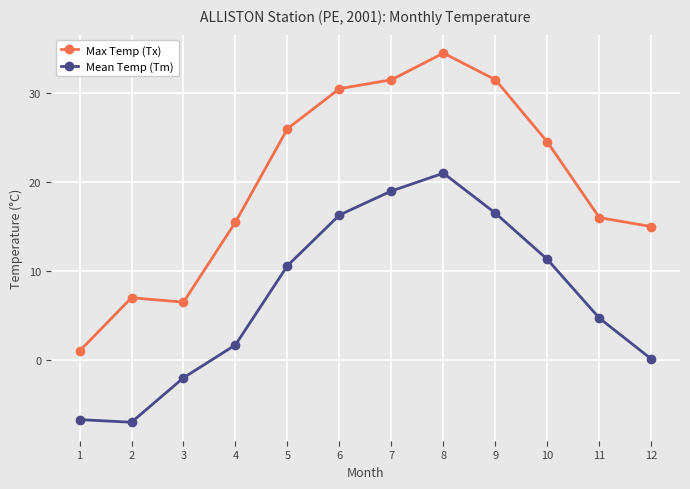

The value of Max Temp (Tx) at 8 is 34.5. True or false?

True